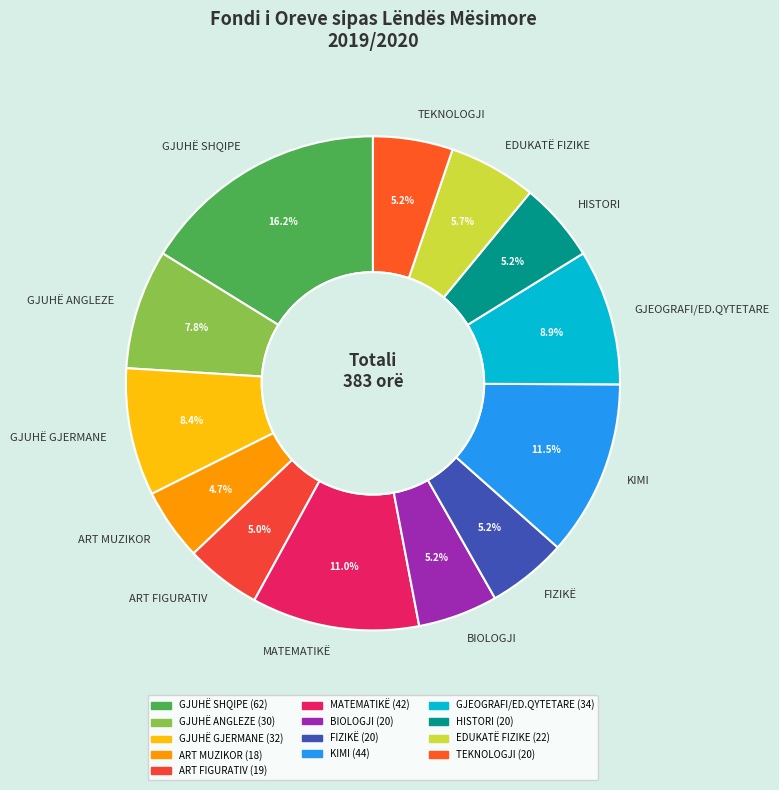

To the nearest percent, what portion does GJUHË ANGLEZE represent?

8%